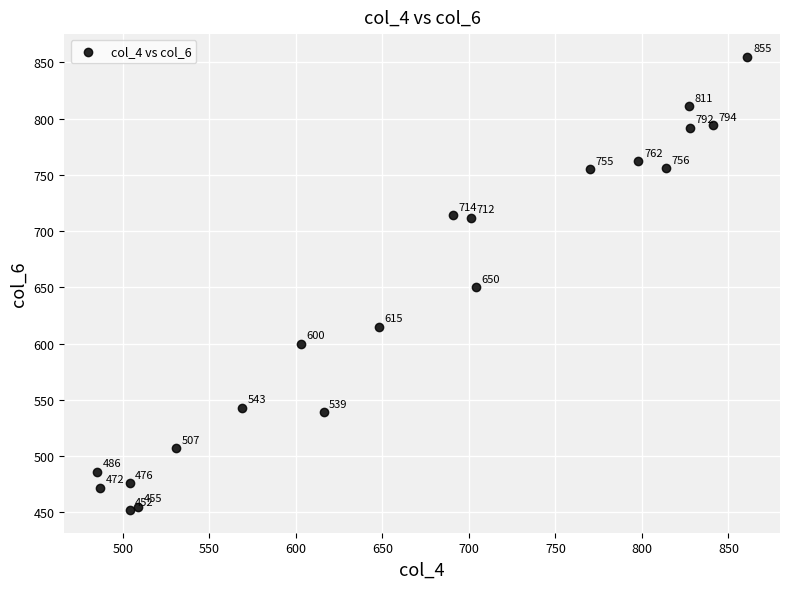

What is the range of X values (max minus min)?

376